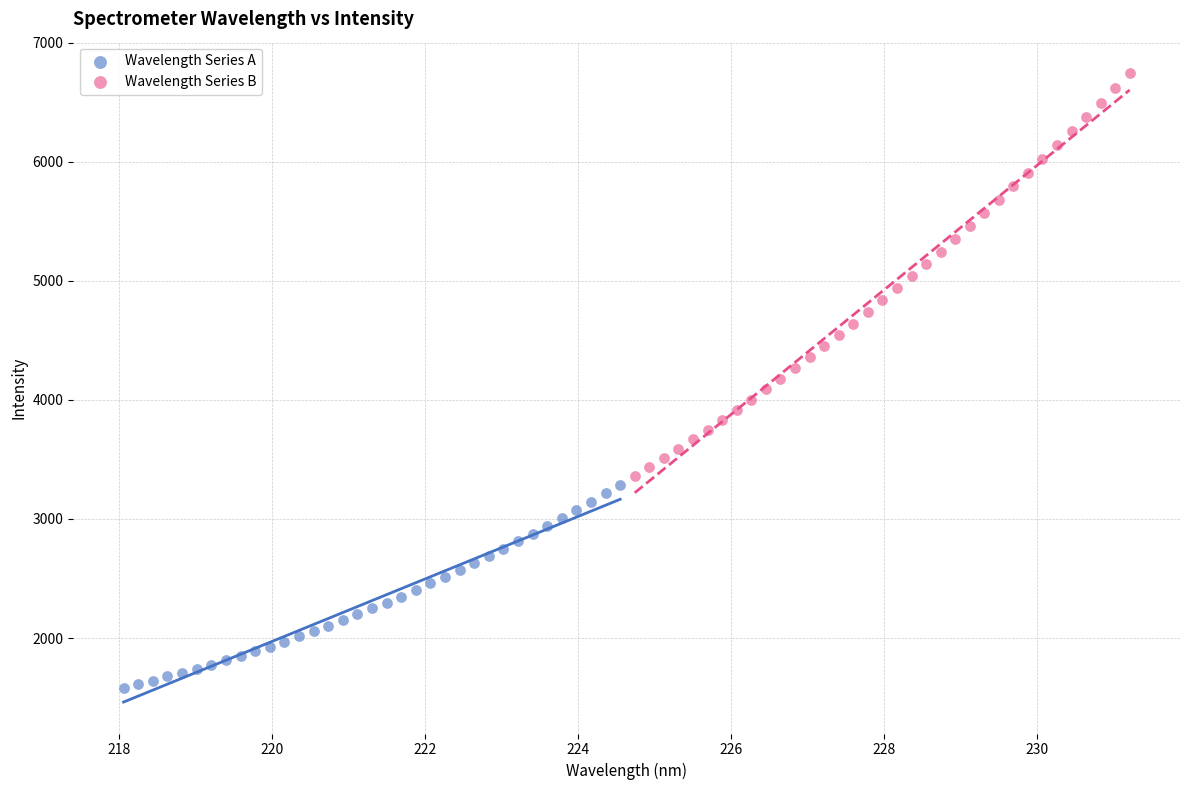

Which series reaches the minimum Y coordinate?

Wavelength Series A